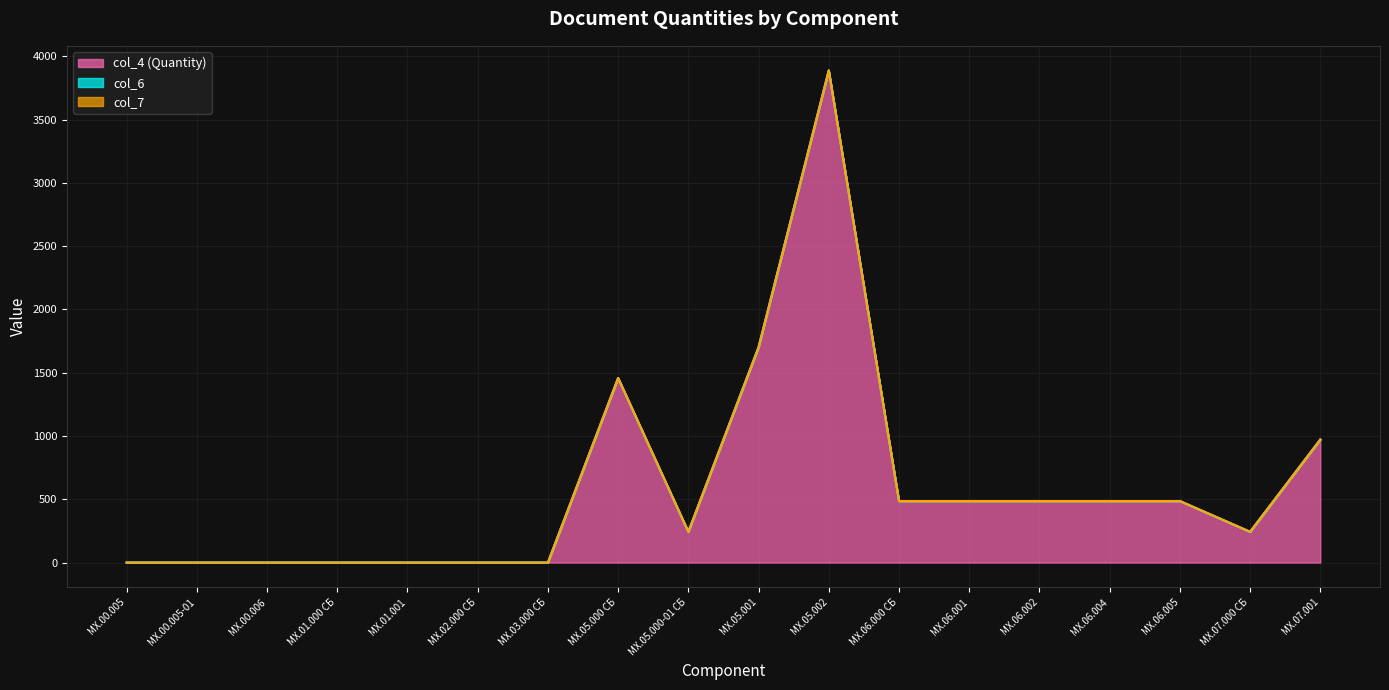

True or false: col_4 (Quantity) and col_7 intersect in this chart.

False